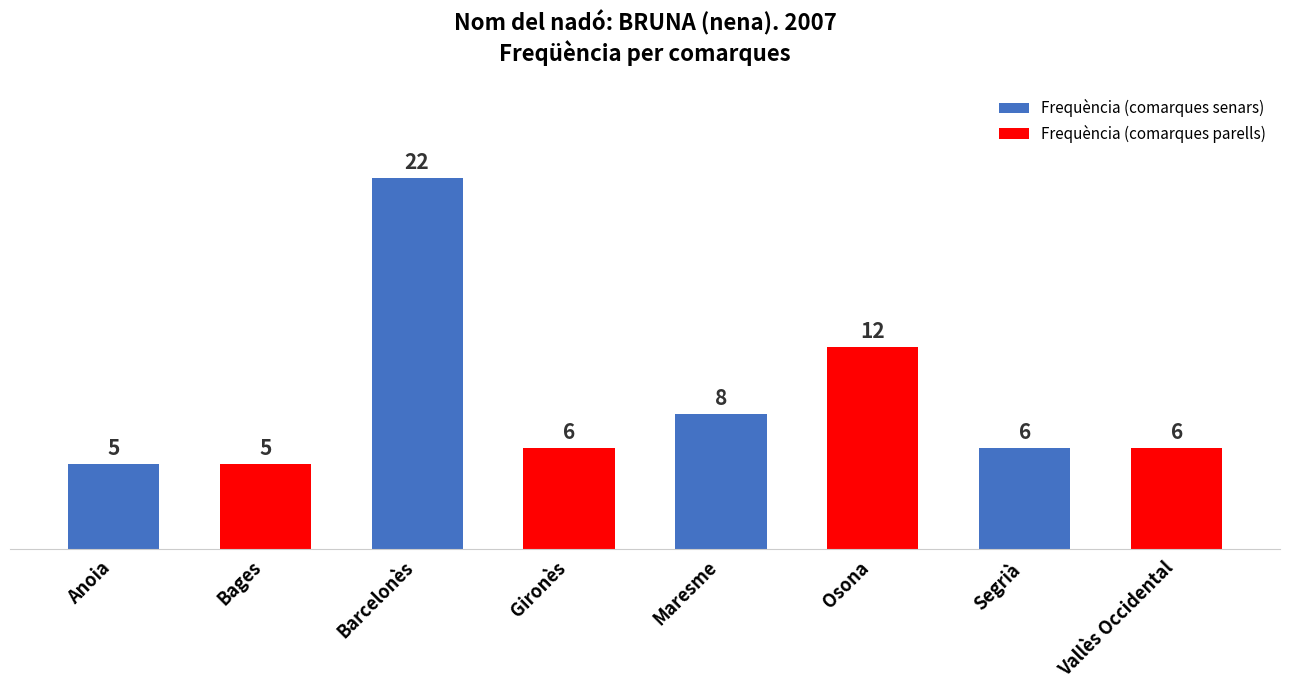

What is the sum of all values?

70